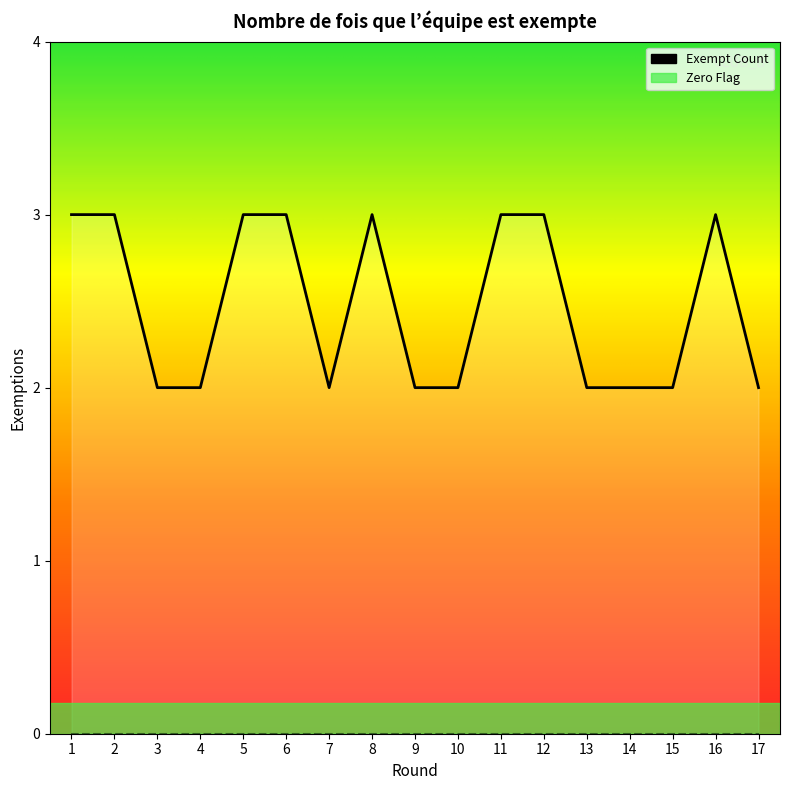

What is the value of the Exempt Count point at the 15th from the left?

2